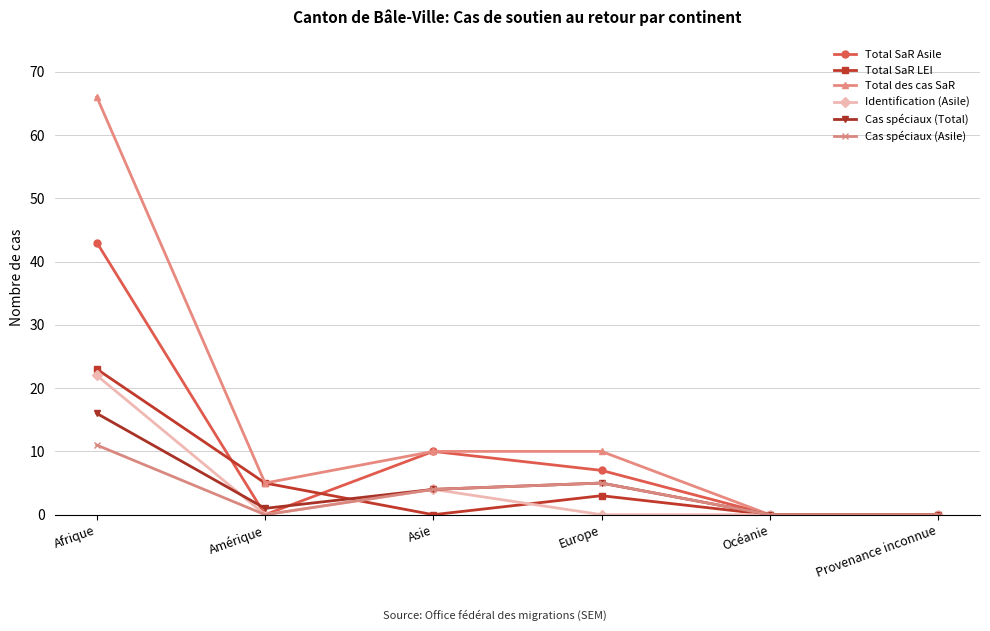

Reading right to left, extract all data points from this chart.

Total SaR Asile: 0	0	7	10	0	43
Total SaR LEI: 0	0	3	0	5	23
Total des cas SaR: 0	0	10	10	5	66
Identification (Asile): 0	0	0	4	0	22
Cas spéciaux (Total): 0	0	5	4	1	16
Cas spéciaux (Asile): 0	0	5	4	0	11